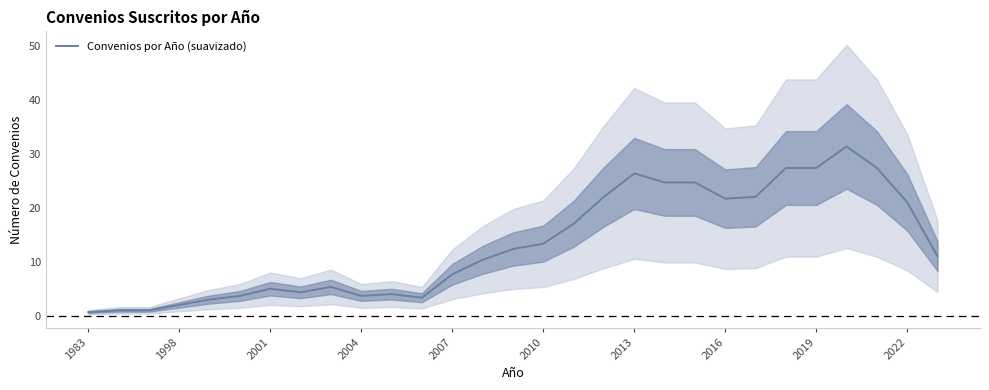

What is the difference between the maximum and second lowest values?

30.3